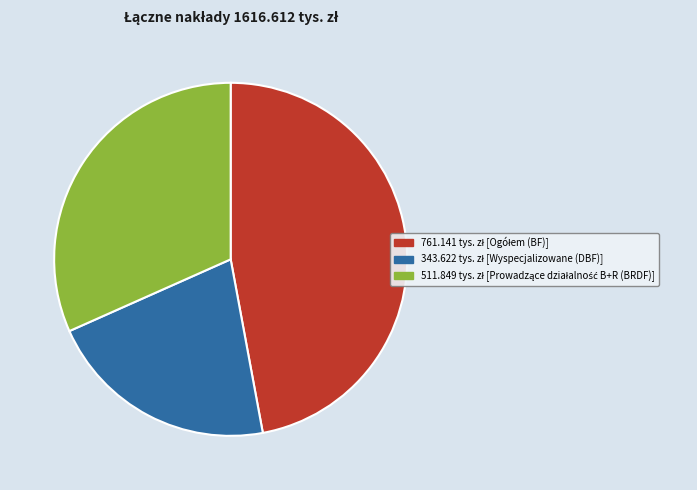

Does any single category account for the majority?

No